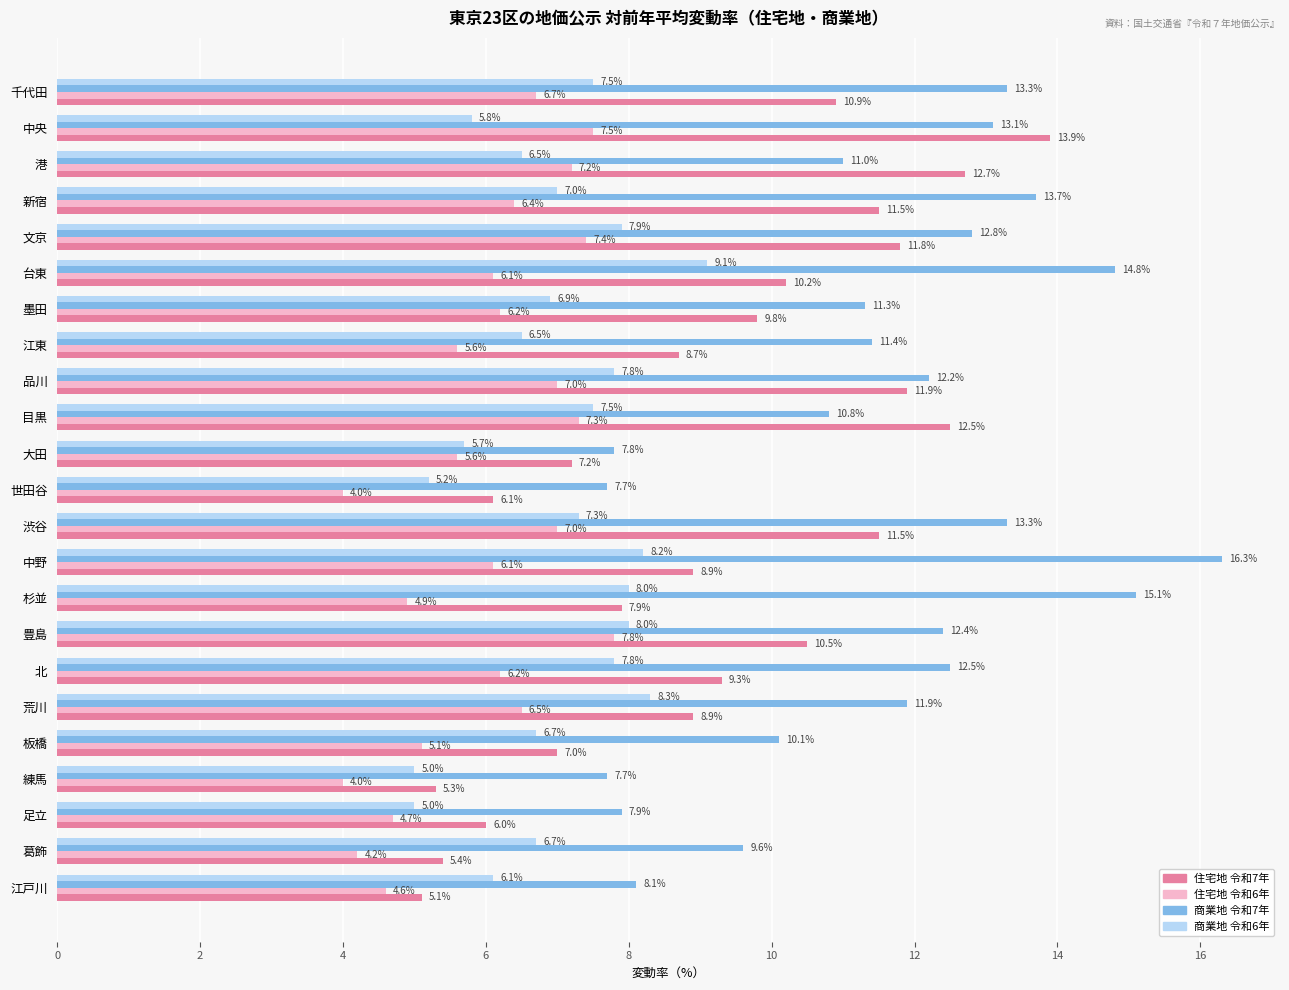

What is the total value across all series at 大田?

26.3